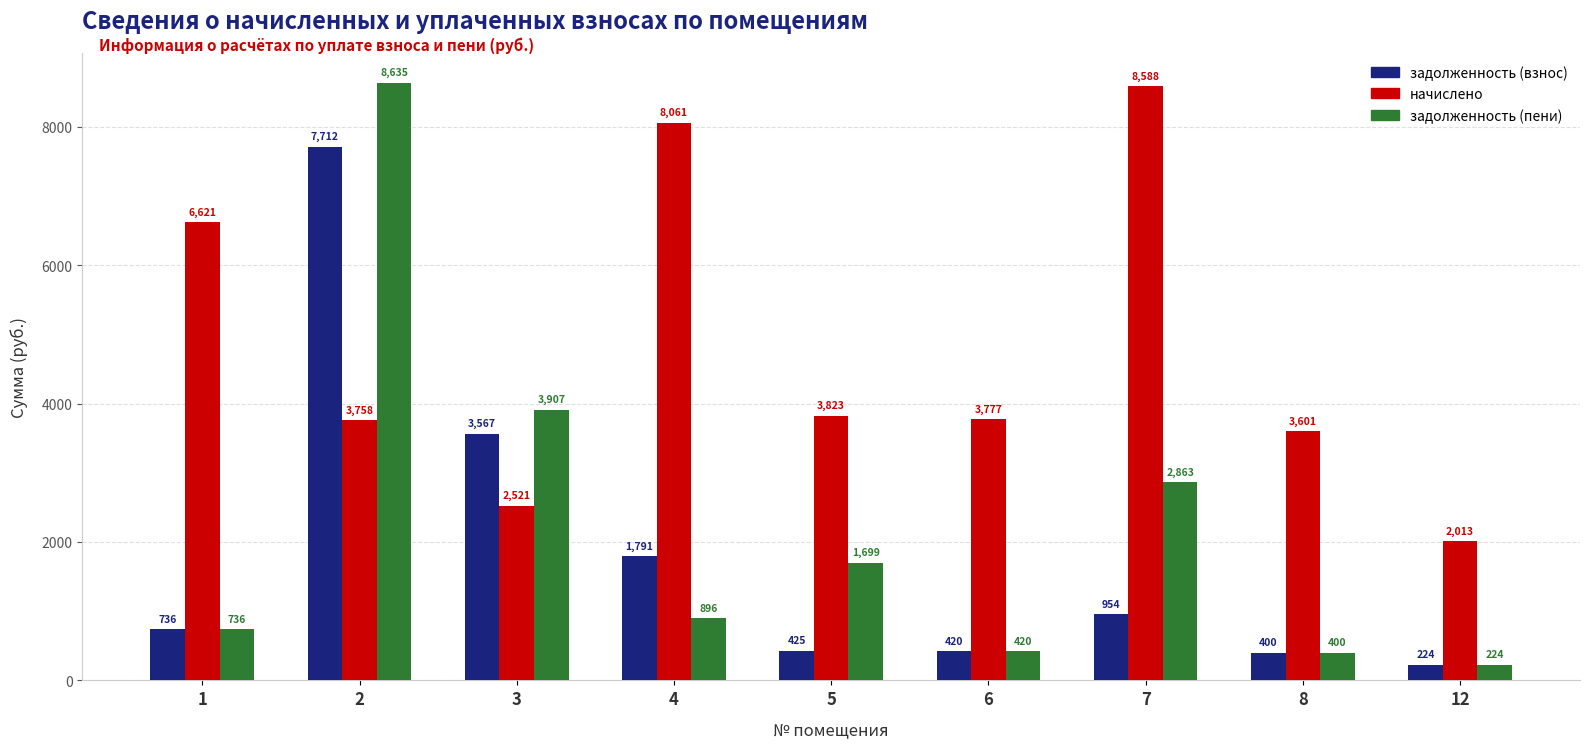

What is the difference between the maximum and minimum values in the задолженность (взнос) series?

7488.6